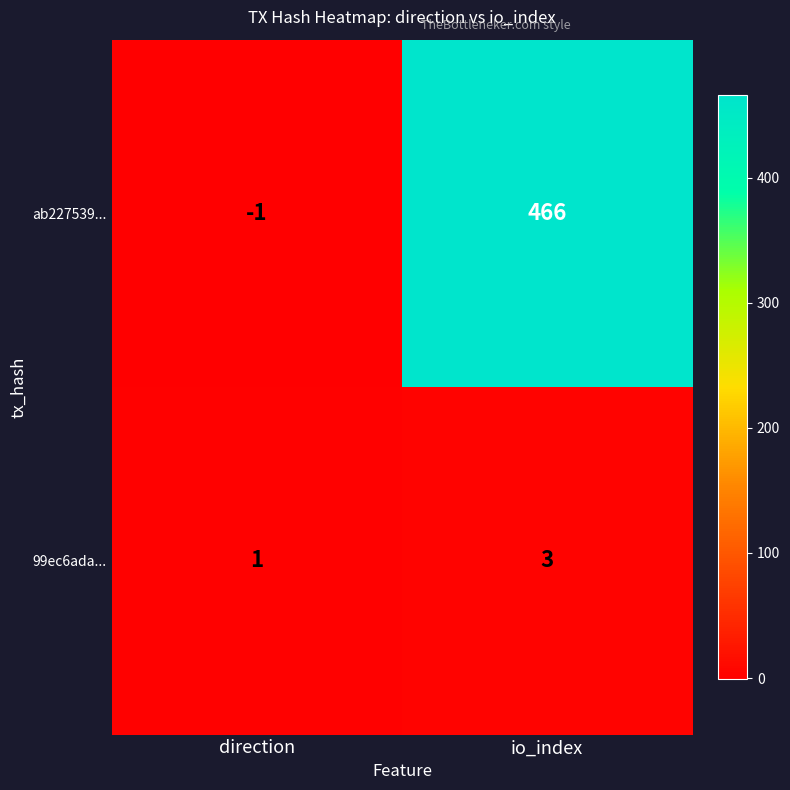

At which label is 99ec6ada... closest to 2?

direction